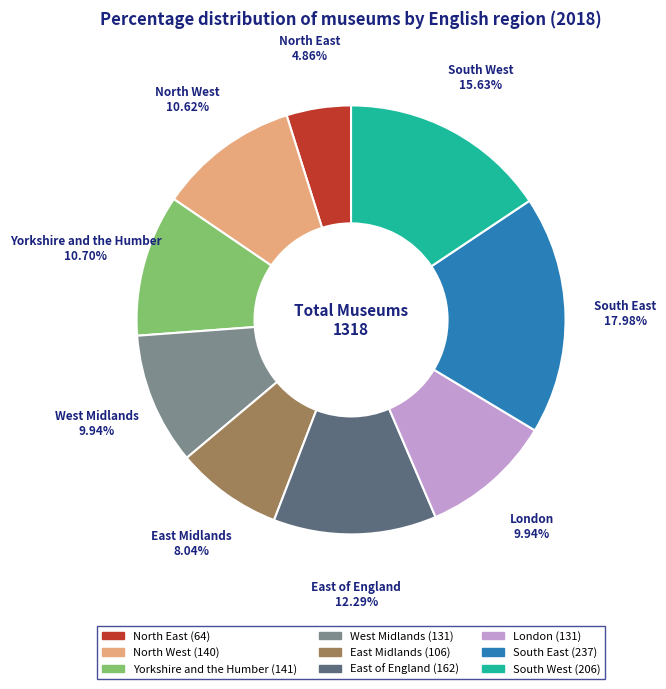

Which slice is the smallest?

North East